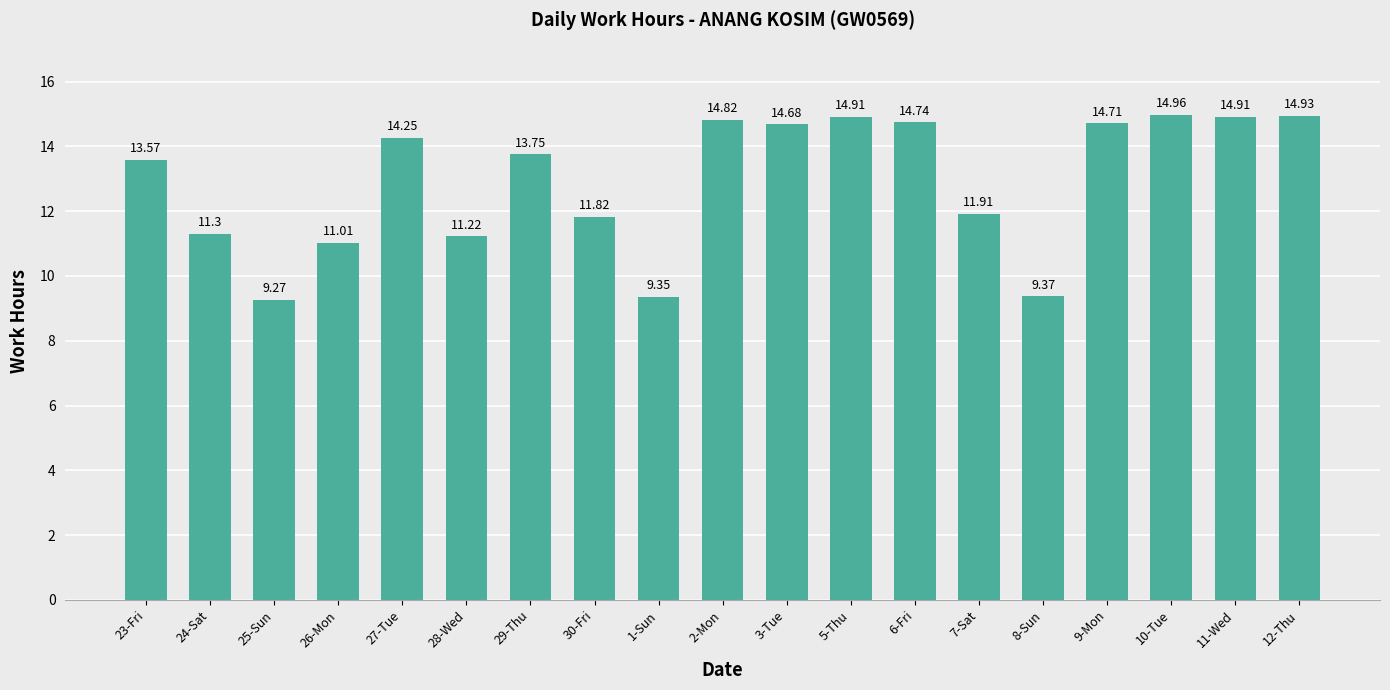

What is the difference between the maximum and minimum values?

5.7